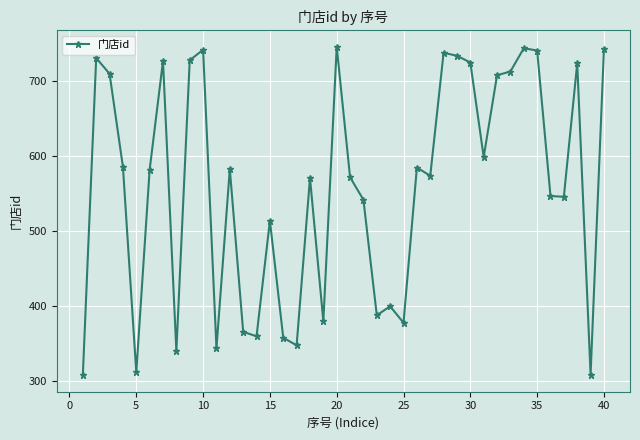

True or false: the data has more than 2 interior local peaks.

True